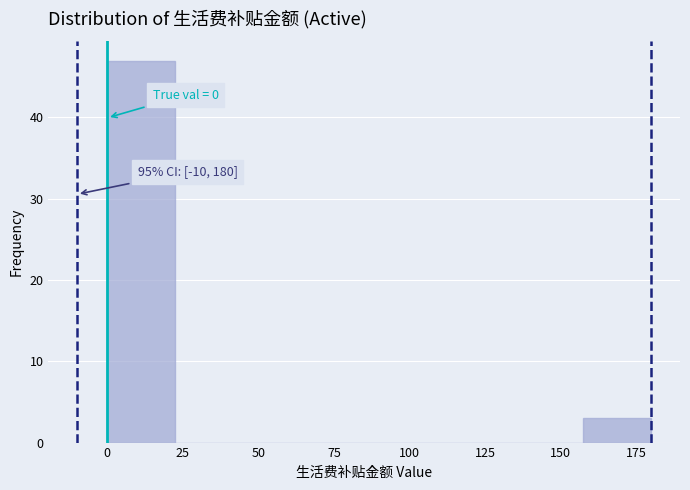

Which range on the x-axis has the tallest bar?

0.0 to 22.5